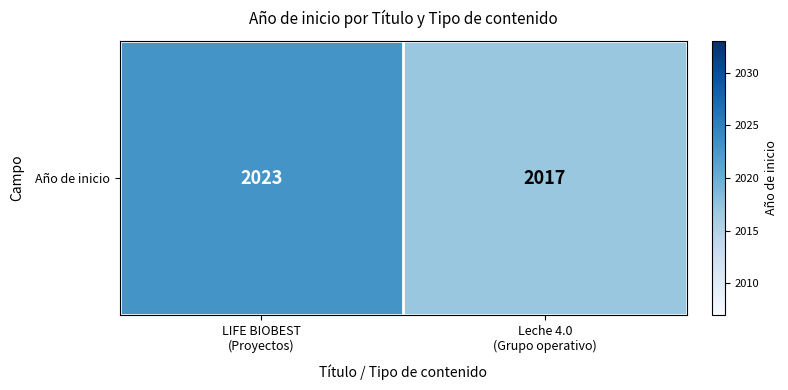

What is the change in value from LIFE BIOBEST
(Proyectos) to Leche 4.0
(Grupo operativo)?

-6